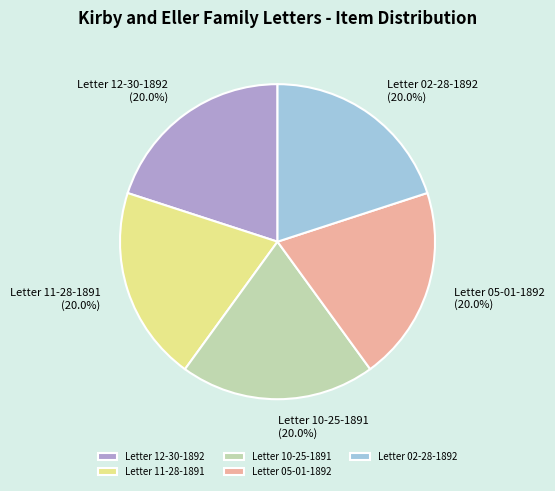

Does Letter 02-28-1892 account for over 50% of the chart?

No